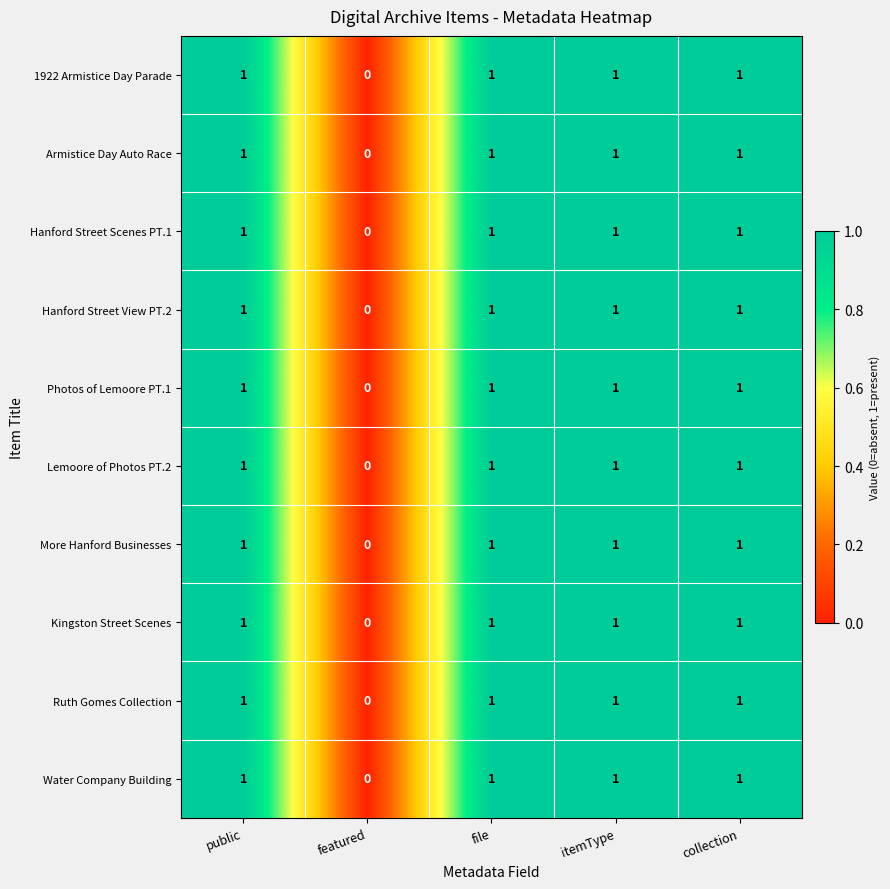

What is the sum of all 1922 Armistice Day Parade values?

4